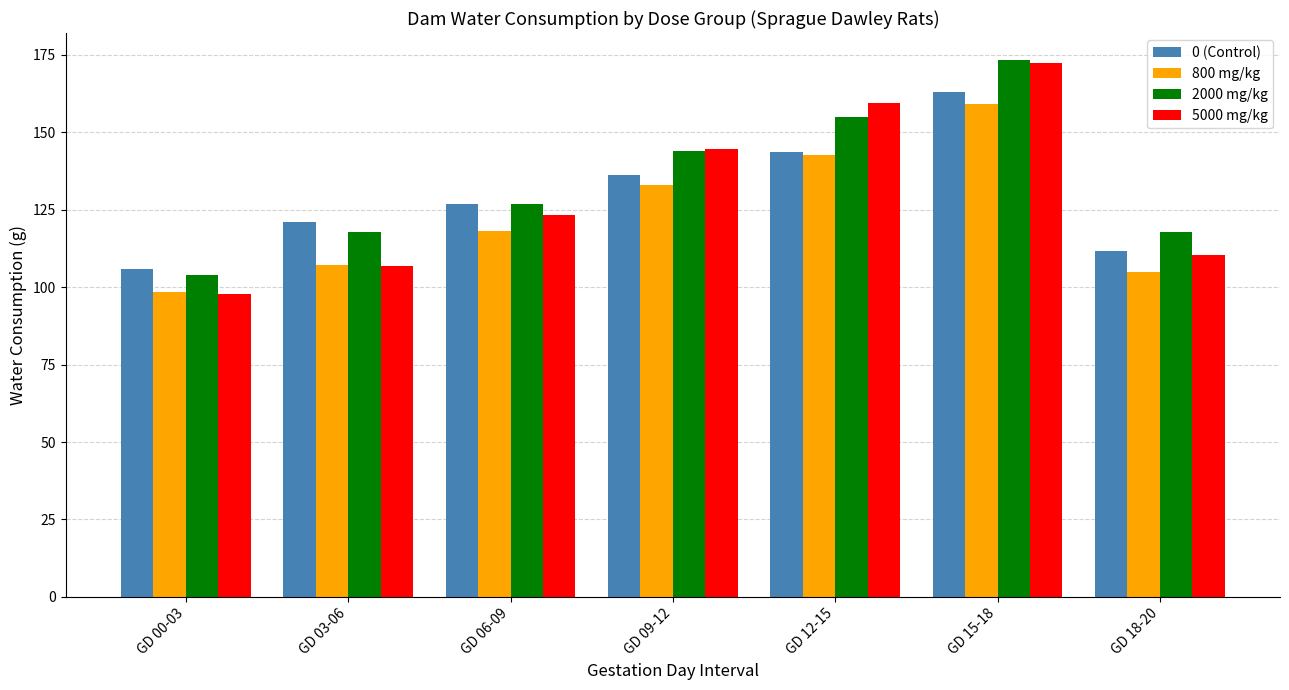

At which category is the sum across all series the highest?

GD 15-18